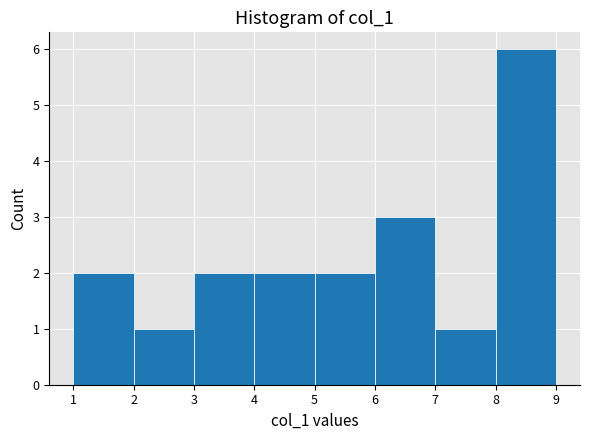

How tall is the bar that spans 6 to 7 on the x-axis? The values are not printed on the chart, so give them approximately, as read against the axis.

3